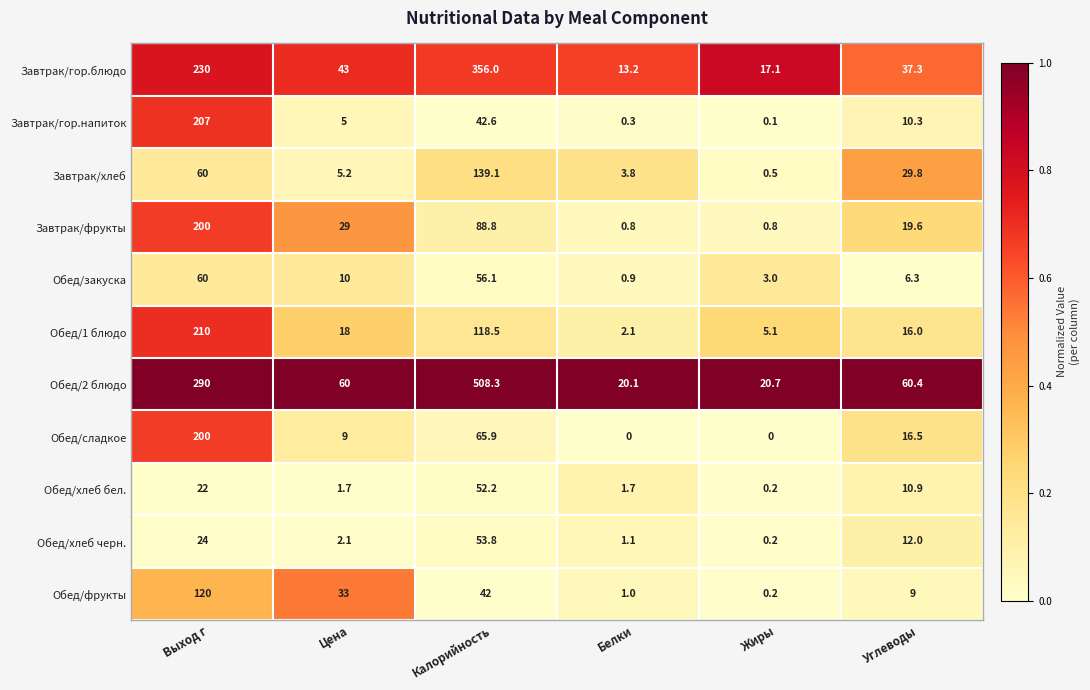

Rank the series at Белки from lowest to highest value.

Обед/сладкое, Завтрак/гор.напиток, Завтрак/фрукты, Обед/закуска, Обед/фрукты, Обед/хлеб черн., Обед/хлеб бел., Обед/1 блюдо, Завтрак/хлеб, Завтрак/гор.блюдо, Обед/2 блюдо